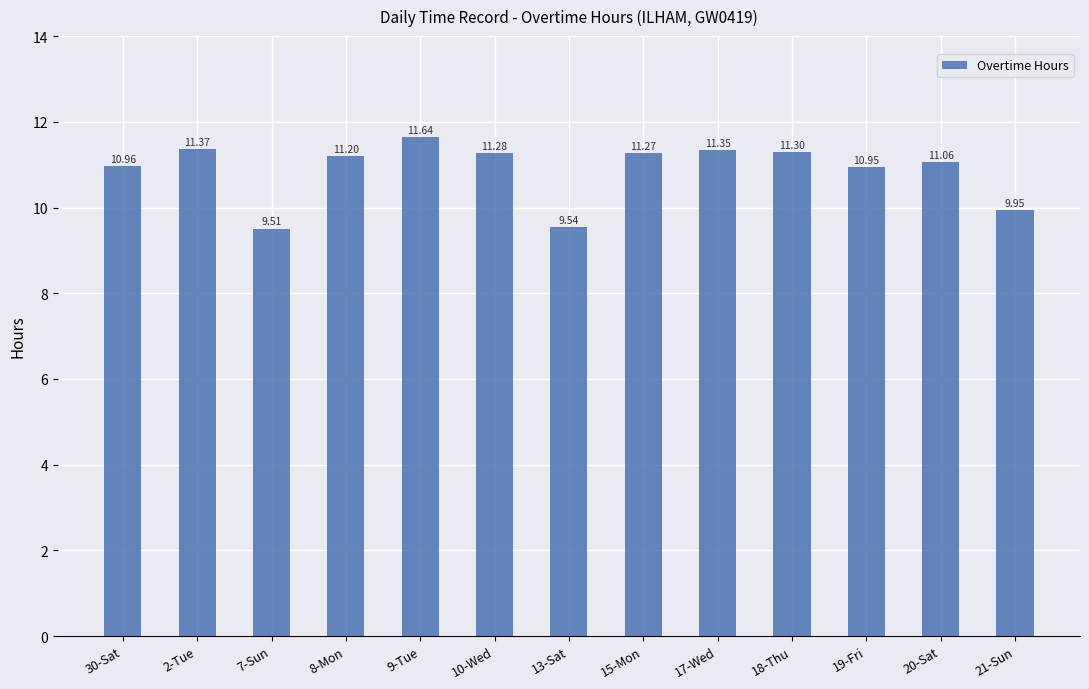

What is the greatest value displayed?

11.6